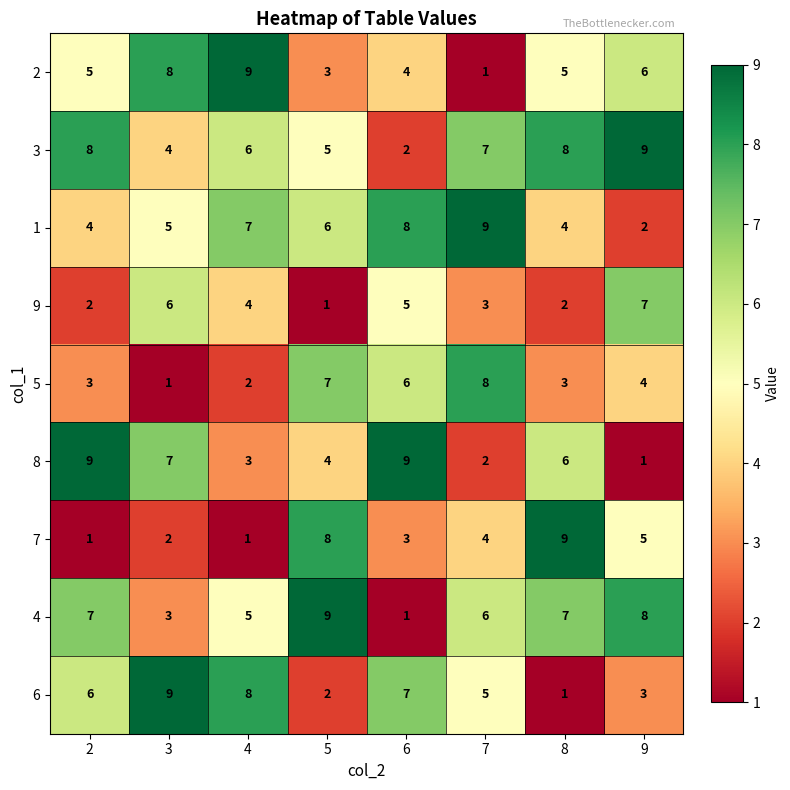

The value of 9 at 5 is 1. True or false?

True